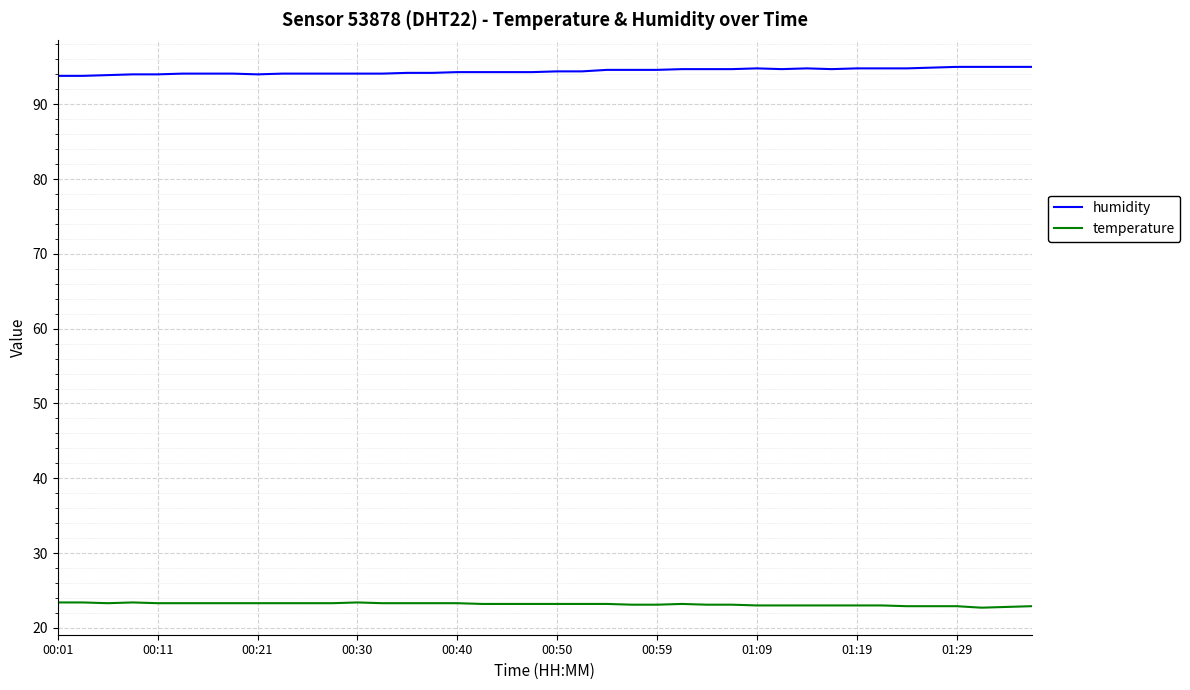

Rank the series by their maximum value, from highest to lowest.

humidity, temperature